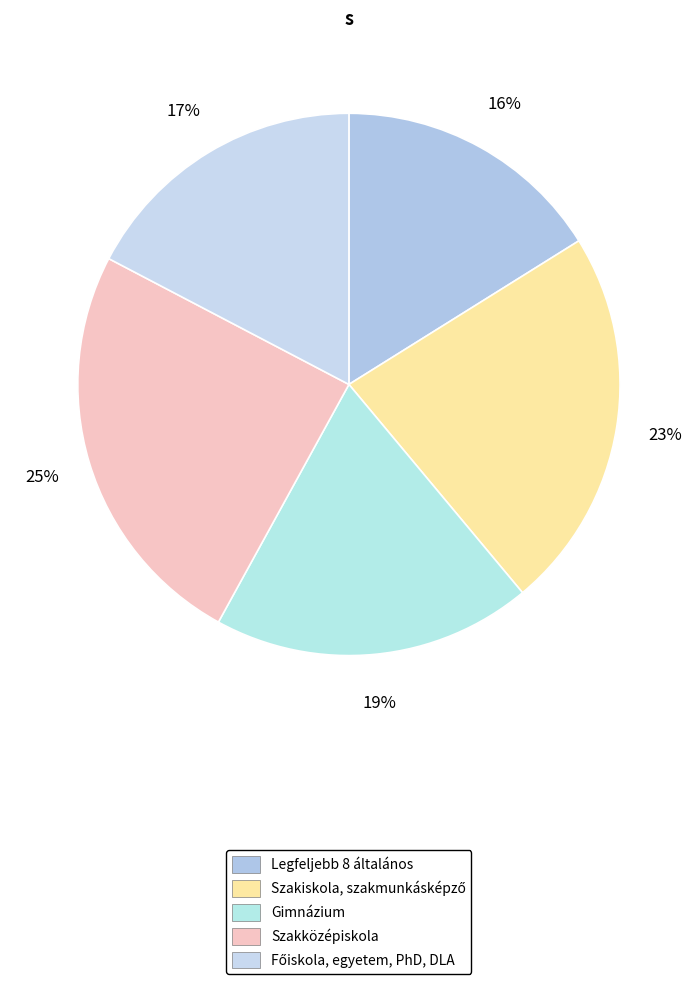

To the nearest percent, what percentage of the pie is Gimnázium?

19%